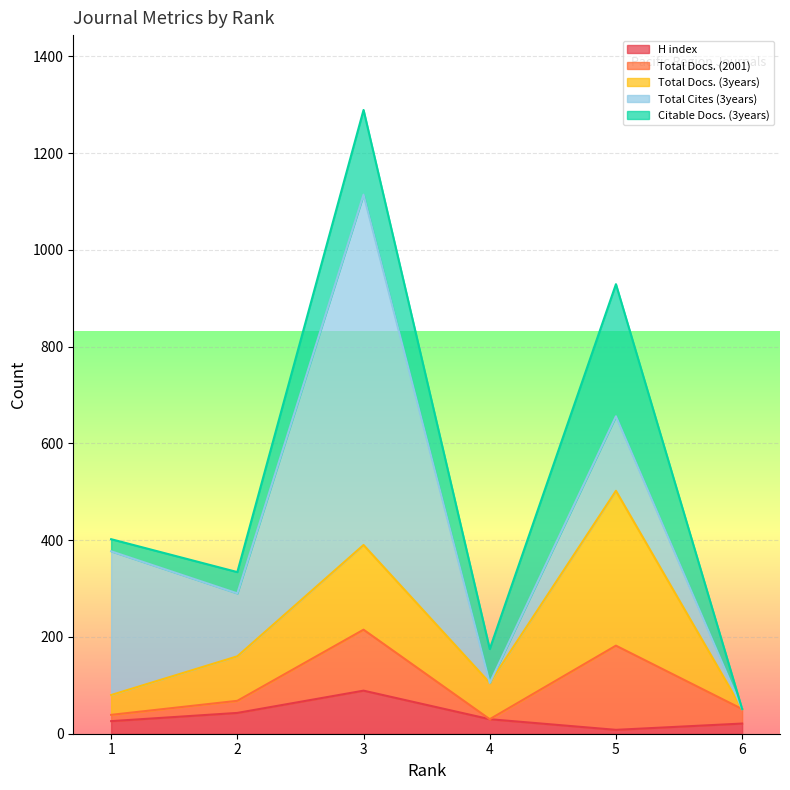

At which category does Citable Docs. (3years) reach its first local peak?

3